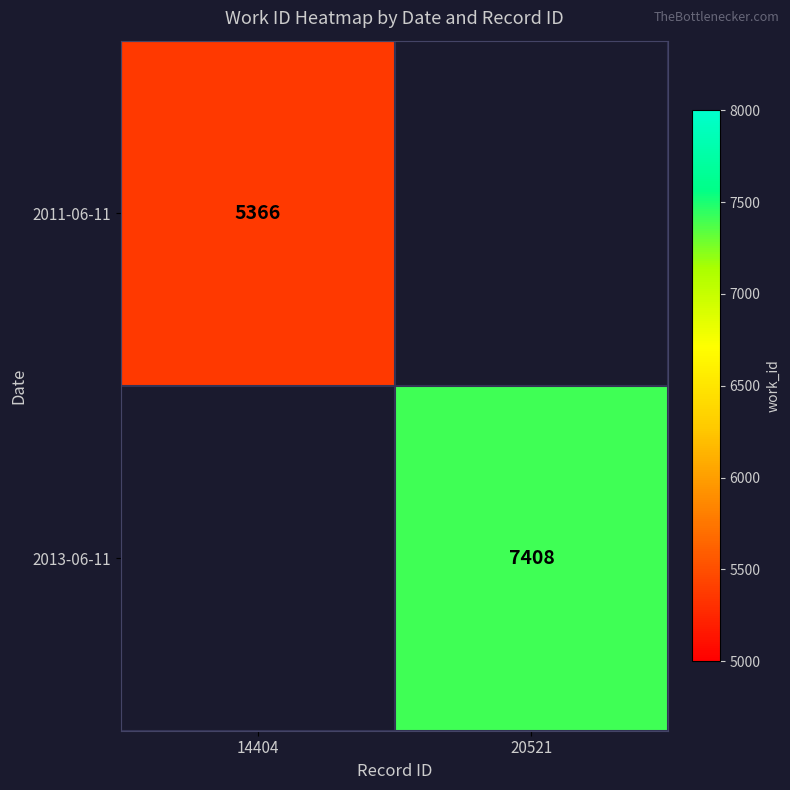

True or false: 2013-06-11 has a value of 3191 at 20521.

False